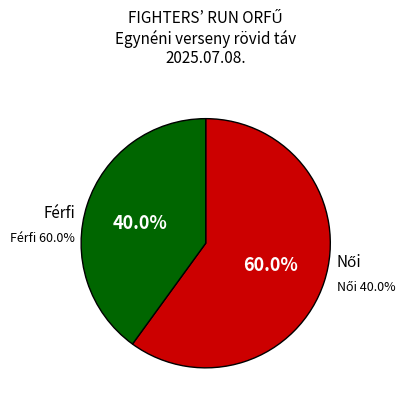

The Férfi slice represents 60% of the pie. True or false?

True